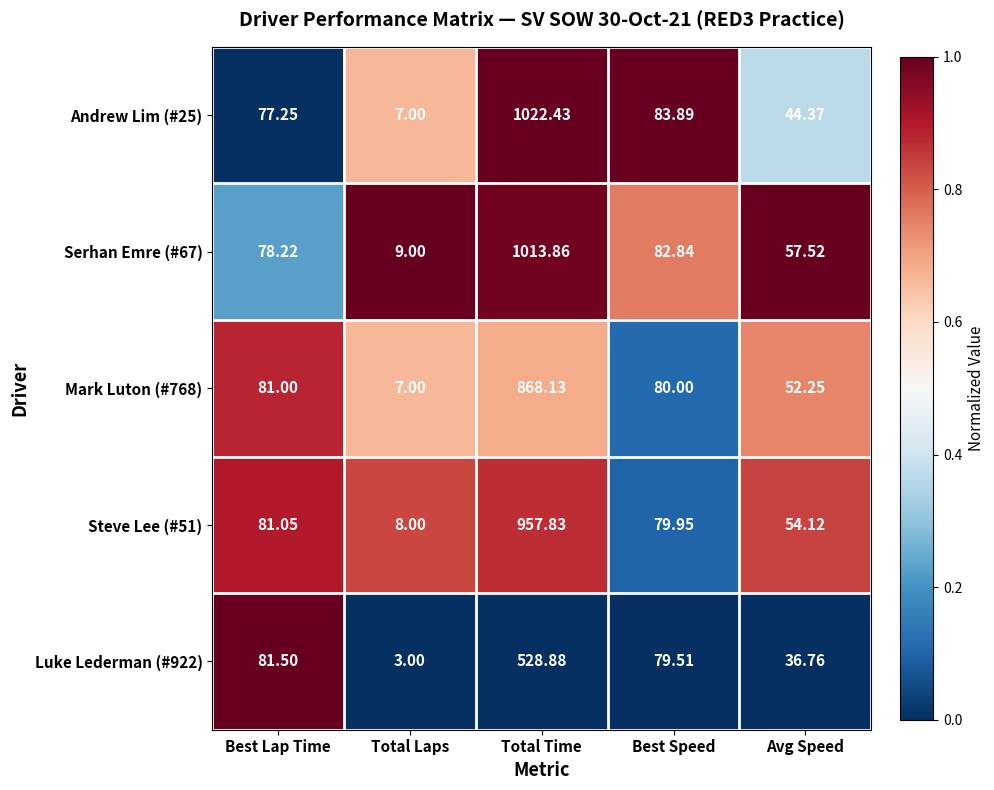

Is the value of Steve Lee (#51) at Avg Speed greater than the value of Andrew Lim (#25) at Total Laps?

Yes